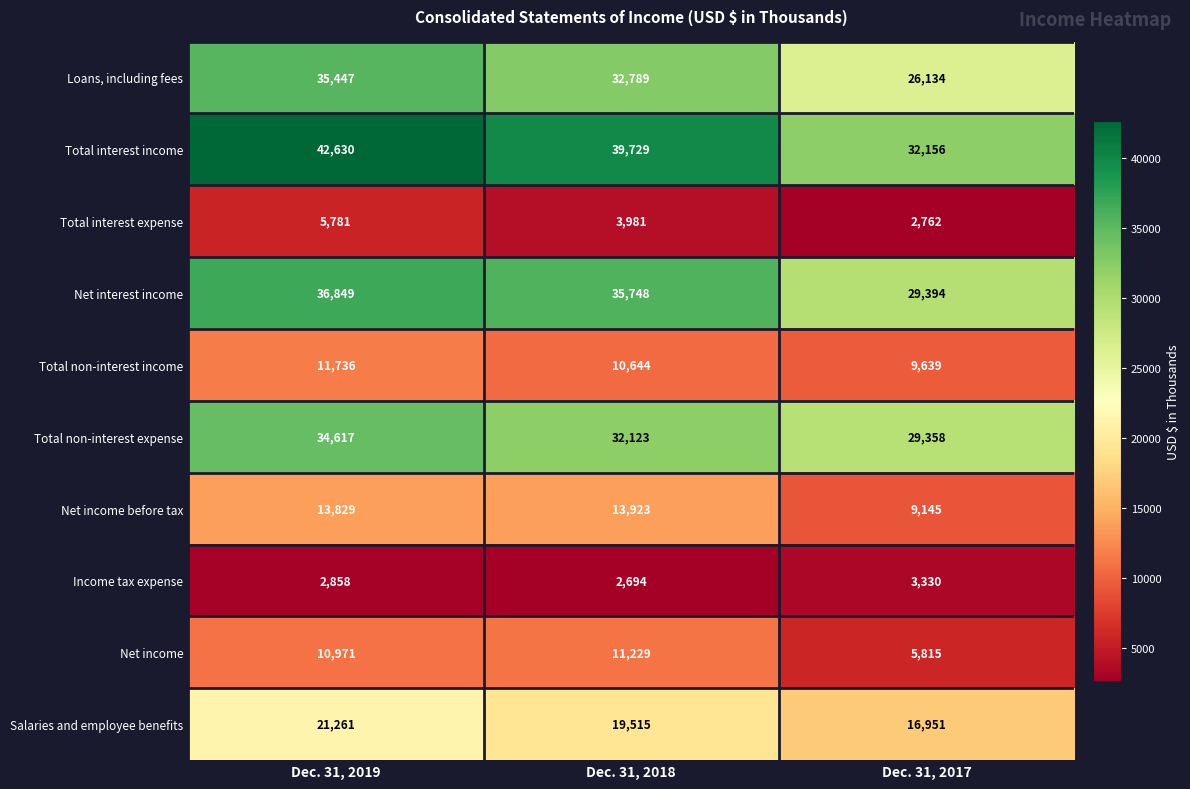

Which series has the largest total across all categories?

Total interest income